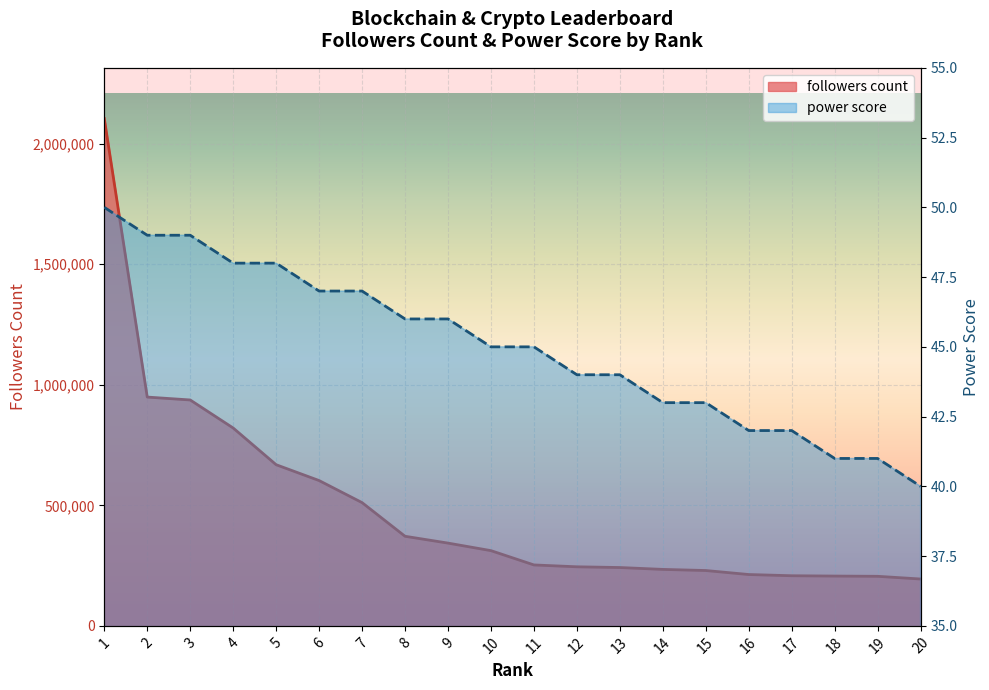

Reading left to right, what are all the values shown in this chart?

followers count: 1=2104204	2=948979	3=936972	4=820675	5=668430	6=602721	7=511223	8=371605	9=343298	10=312011	11=252725	12=244991	13=241953	14=234192	15=229554	16=212924	17=207888	18=206550	19=205531	20=194333
power score: 1=50	2=49	3=49	4=48	5=48	6=47	7=47	8=46	9=46	10=45	11=45	12=44	13=44	14=43	15=43	16=42	17=42	18=41	19=41	20=40